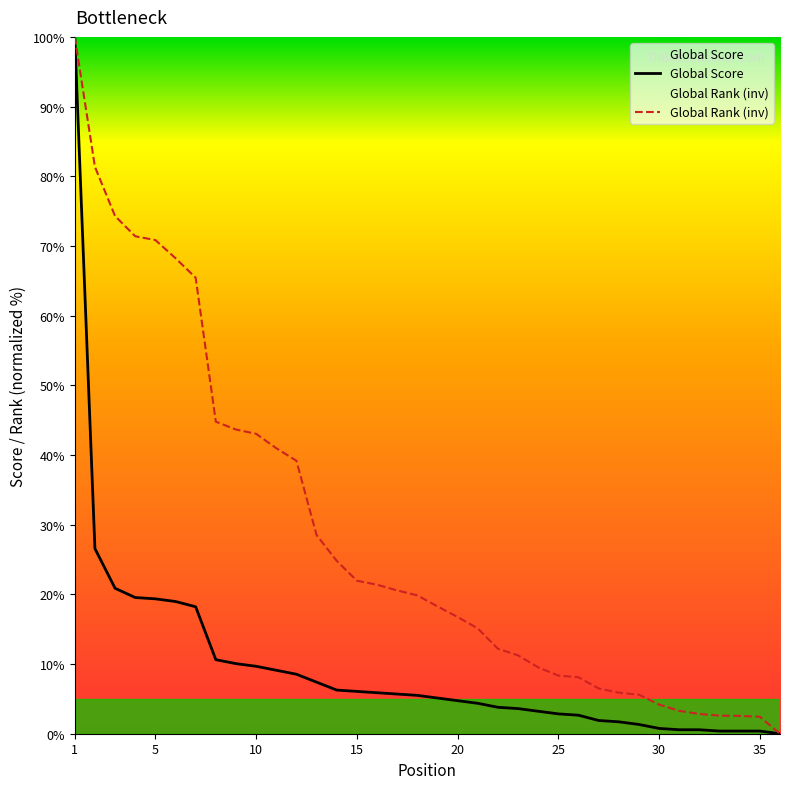

How many positive values does the Global Score series have?

35